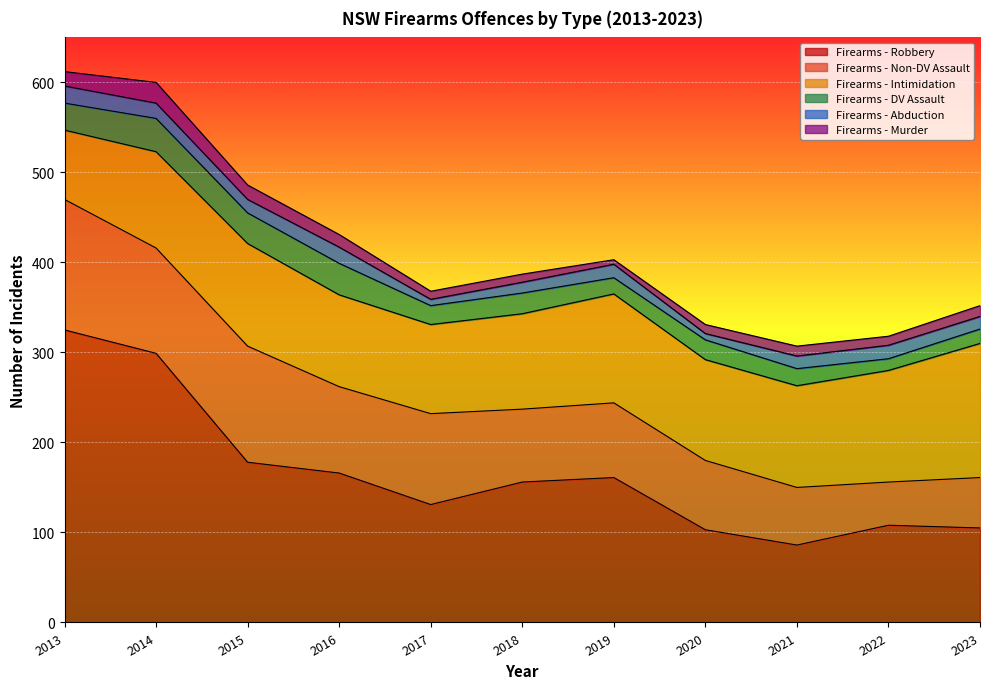

Which series has the largest total across all categories?

Firearms - Robbery